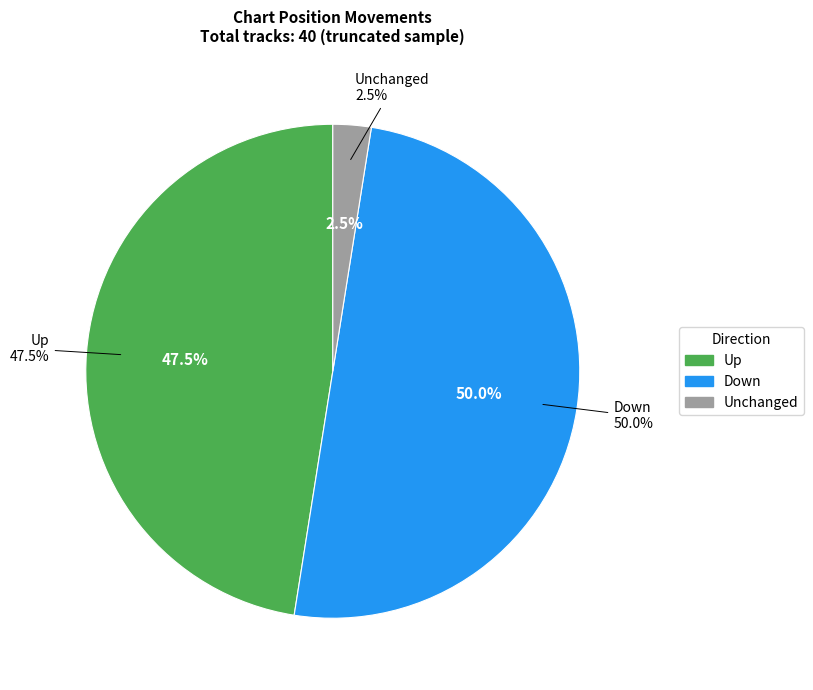

Combined, what portion of the pie is down and up?

97.5%